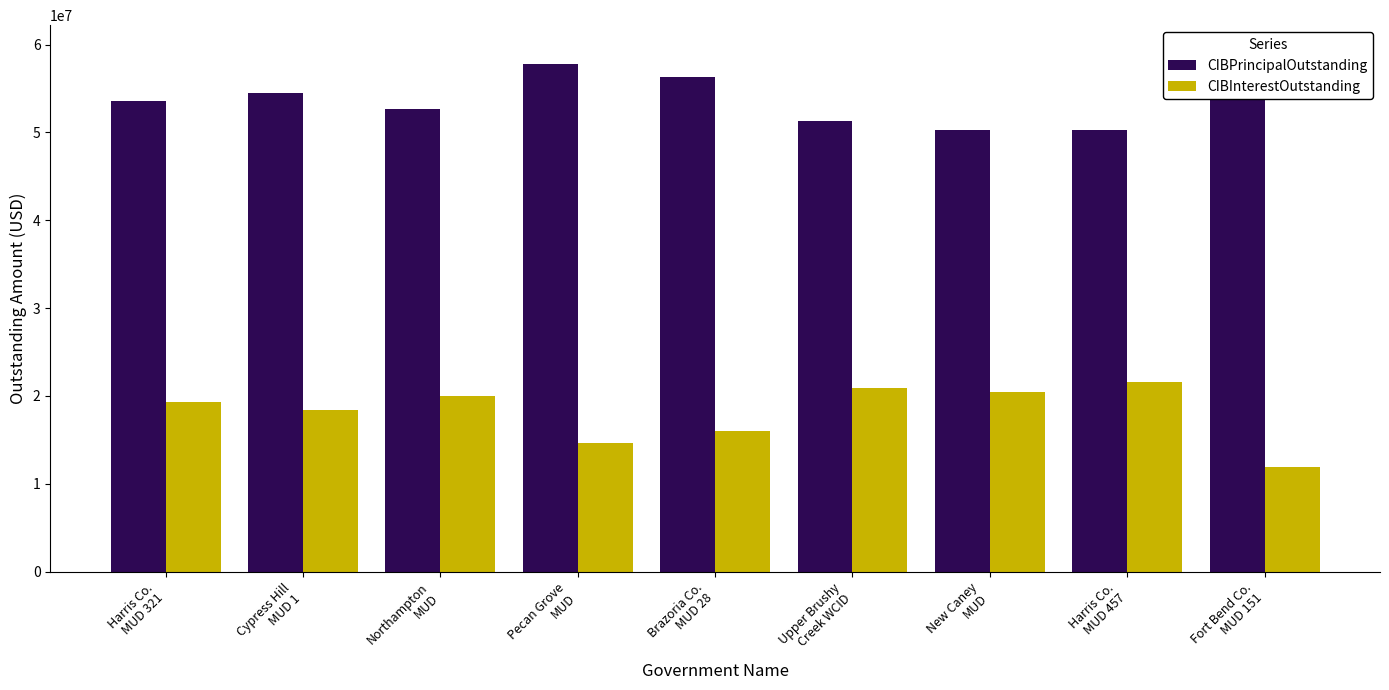

Rank the series by their maximum value, from highest to lowest.

CIBPrincipalOutstanding, CIBInterestOutstanding